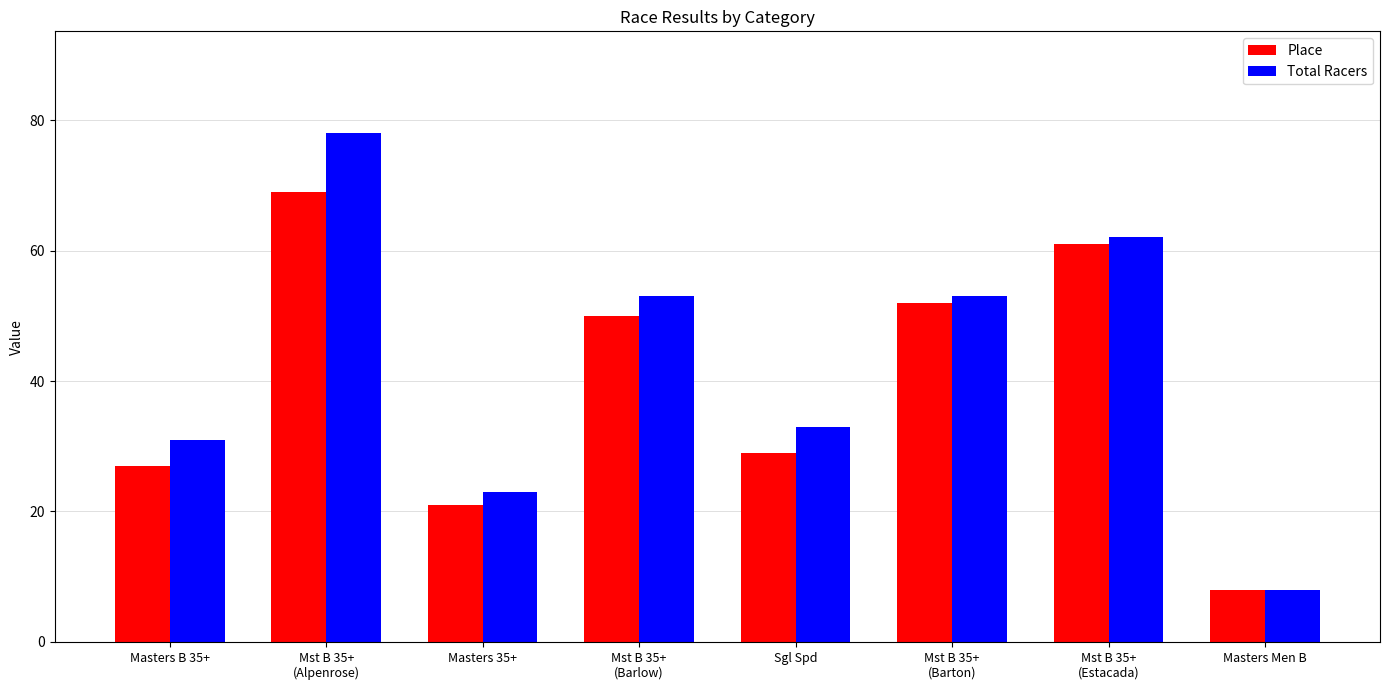

Are the bars horizontal?

No